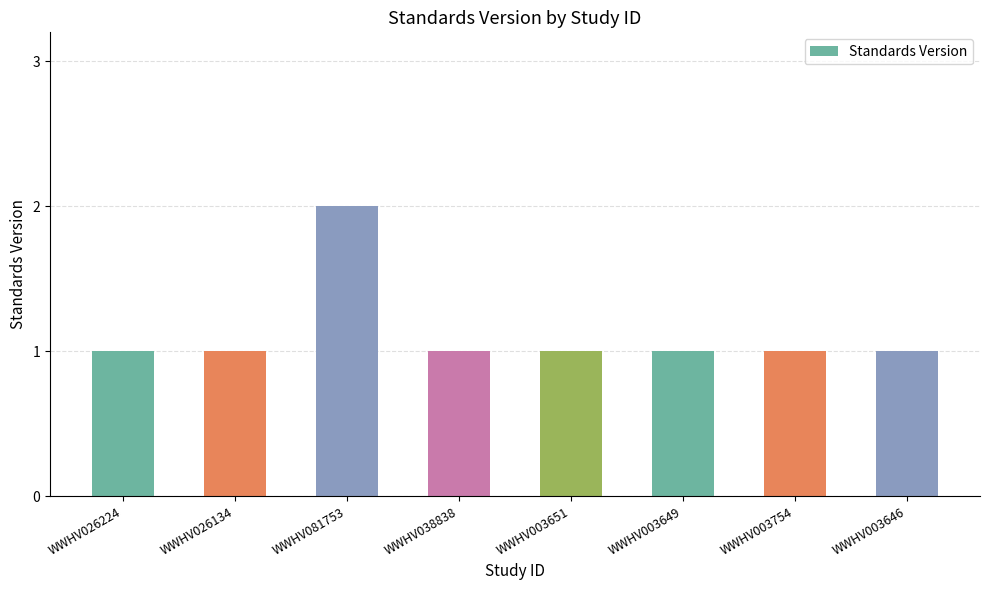

What is the greatest value displayed?

2